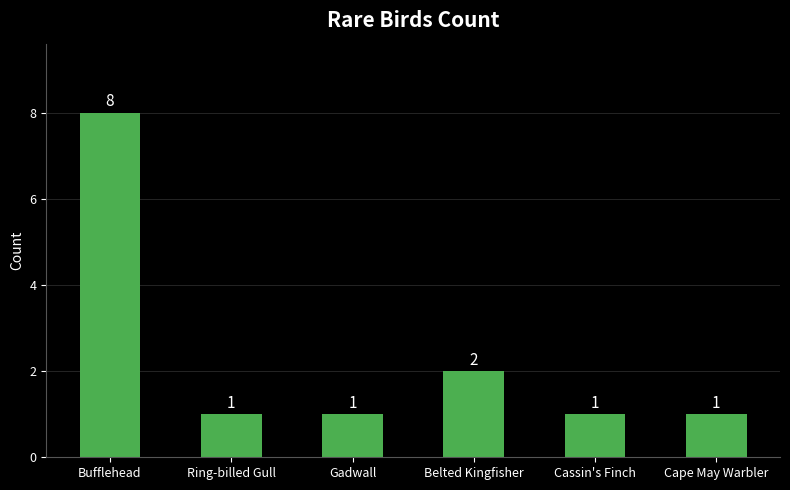

How many values are between 1 and 2?

5